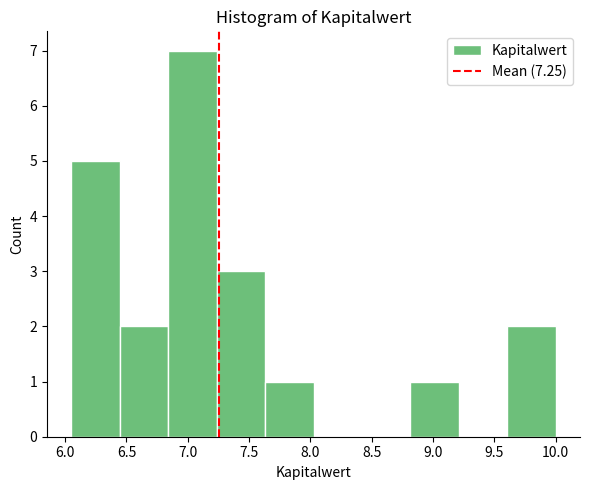

What is the height of the bar covering 6.050 to 6.445 on the x-axis? Neither the bar edges nor the heights are printed on the chart, so give them approximately, as read against the axes.

5